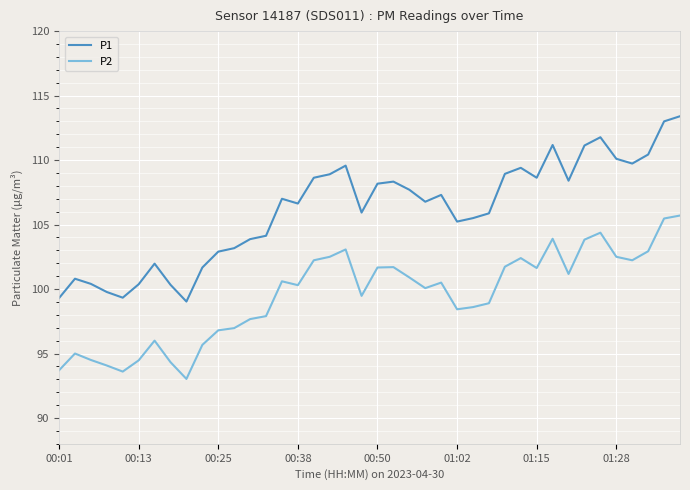

True or false: P2 and P1 intersect in this chart.

False